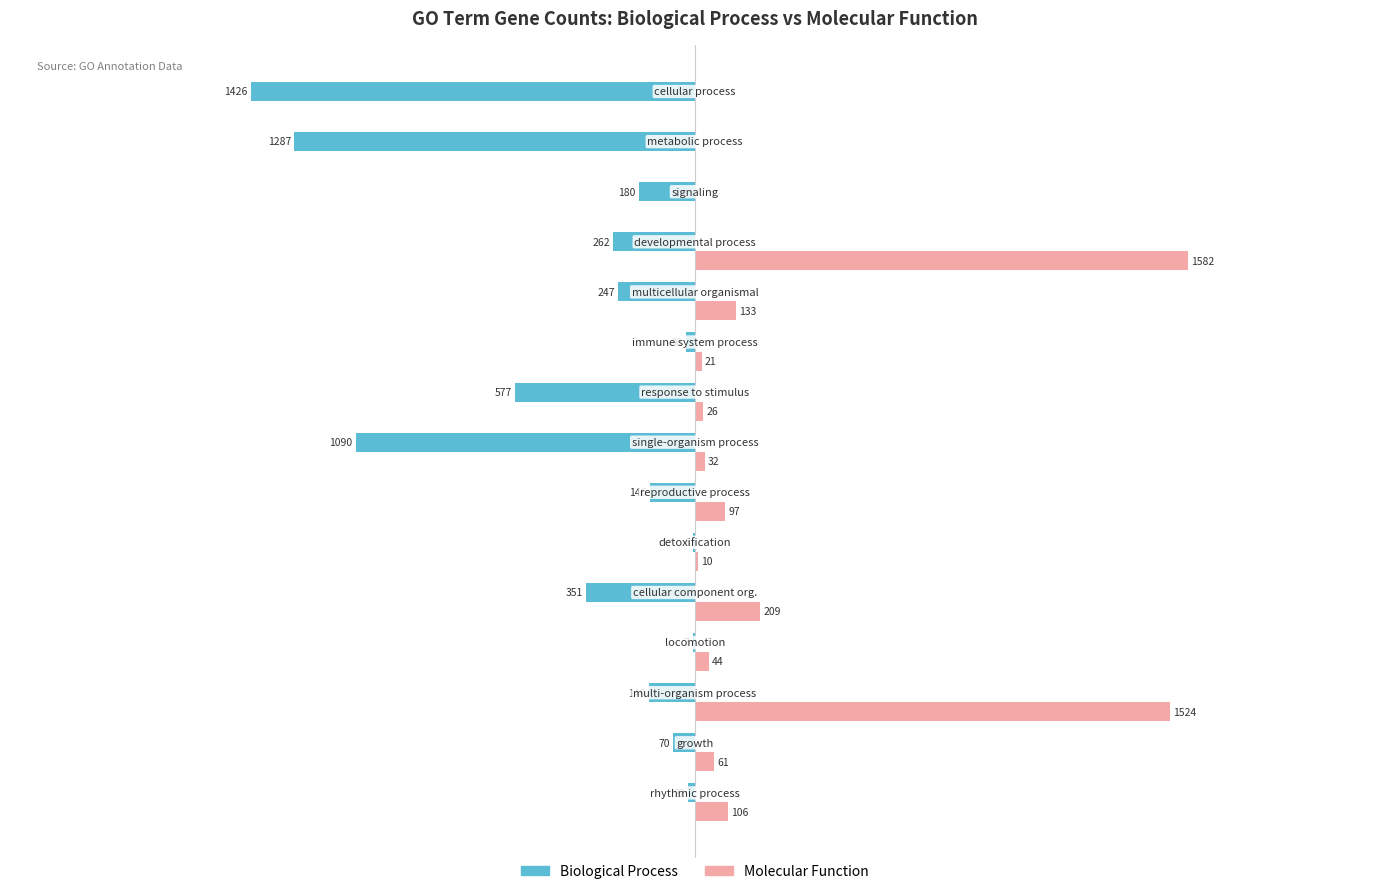

What are all the series names shown in the legend?

Biological Process, Molecular Function